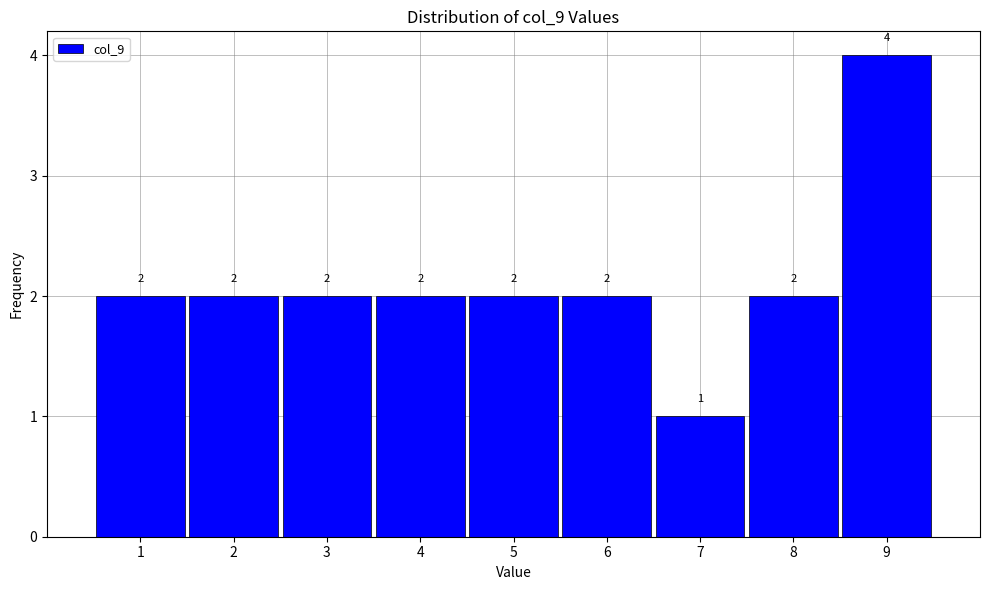

Reading left to right, transcribe this chart: for each bar, give the range it covers on the x-axis and its height.

0.5 to 1.5: 2
1.5 to 2.5: 2
2.5 to 3.5: 2
3.5 to 4.5: 2
4.5 to 5.5: 2
5.5 to 6.5: 2
6.5 to 7.5: 1
7.5 to 8.5: 2
8.5 to 9.5: 4